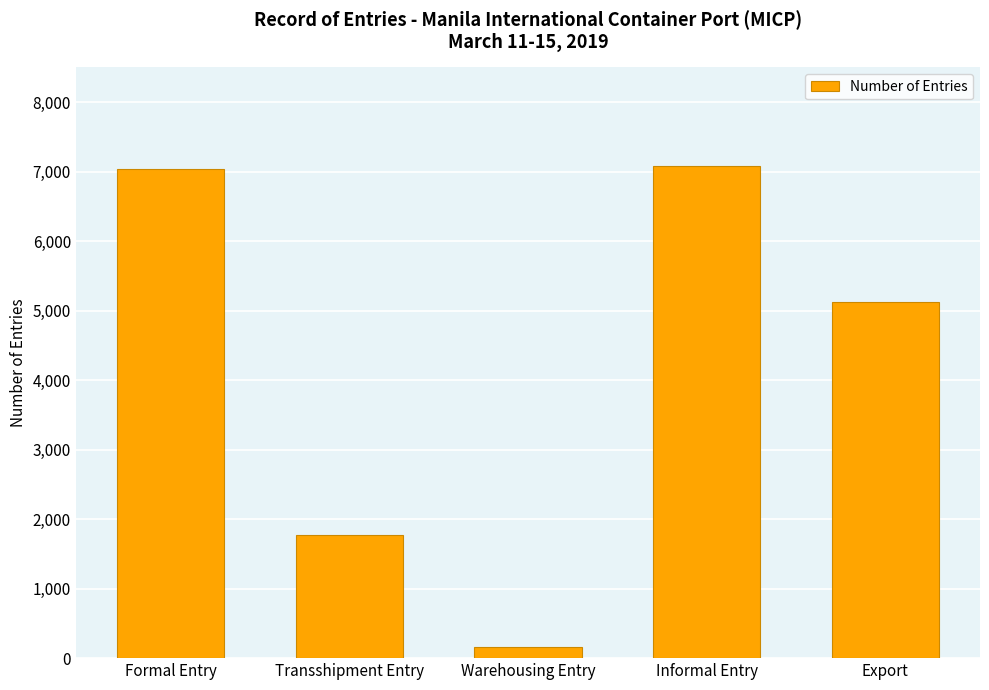

Reading left to right, transcribe all the data shown in this chart.

7037	1776	162	7078	5120